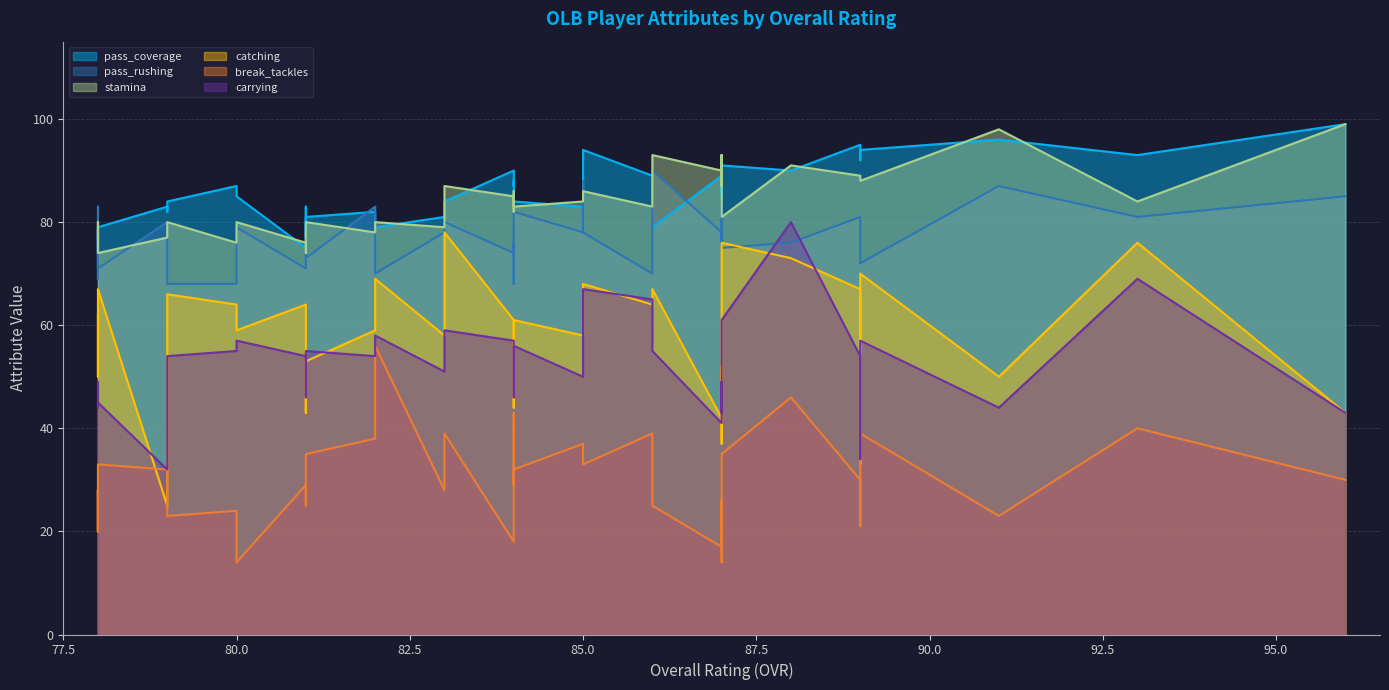

What is the total value across all series at 88?

456